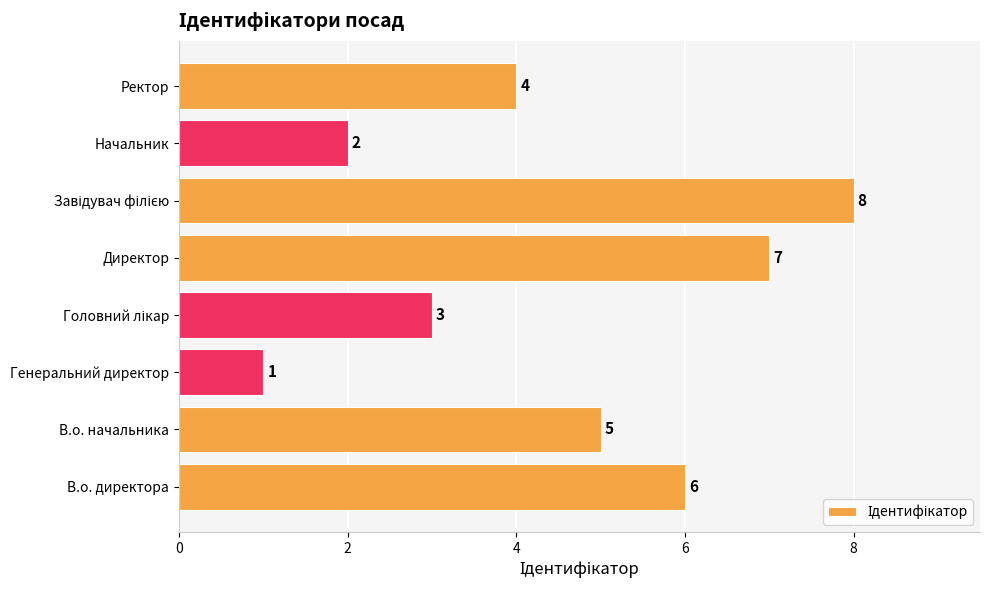

Which has a higher value, В.о. начальника or Генеральний директор?

В.о. начальника